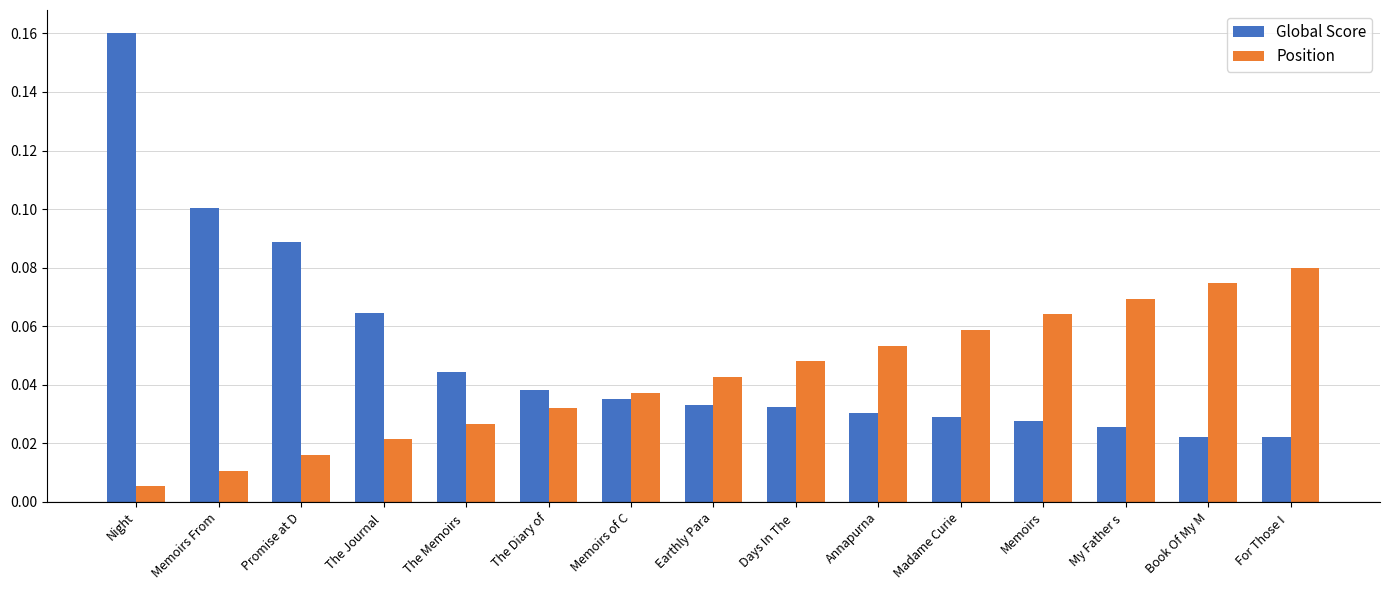

Is it true that Position equals 0.1 at For Those I ?

True